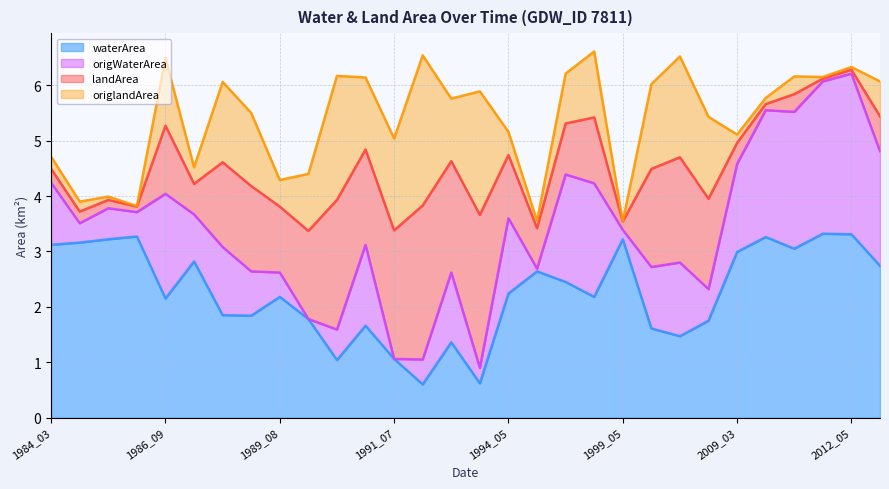

What is the approximate value of waterArea at 1989_09?

1.8